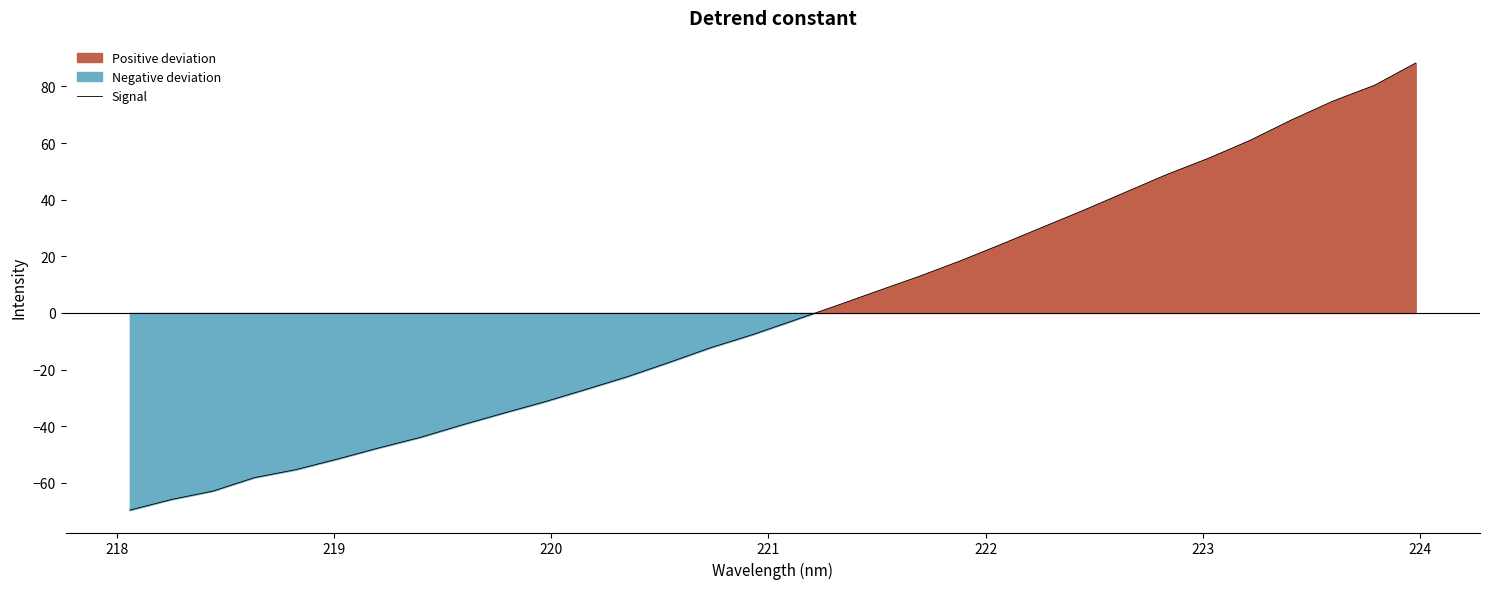

Reading left to right, what are all the values shown in this chart?

-69.7	-65.9	-62.9	-58.2	-55.4	-51.6	-47.7	-43.9	-39.6	-35.4	-31.4	-27.0	-22.5	-17.4	-12.2	-7.7	-2.6	2.4	7.7	12.8	18.3	24.2	30.3	36.4	42.7	48.9	54.6	60.9	68.2	74.8	80.4	88.3